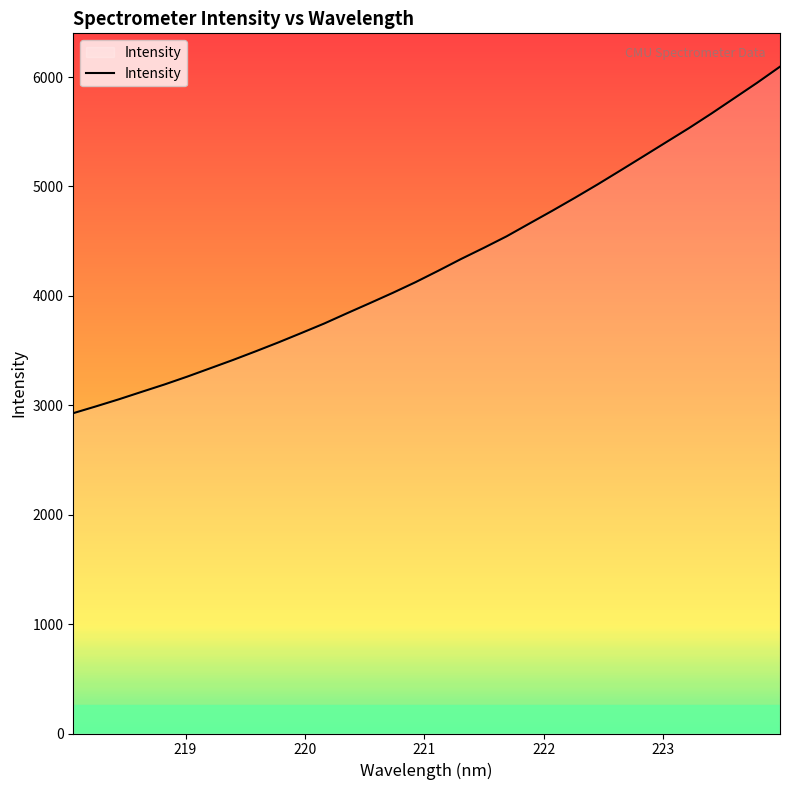

What is the smallest value displayed?

2928.0